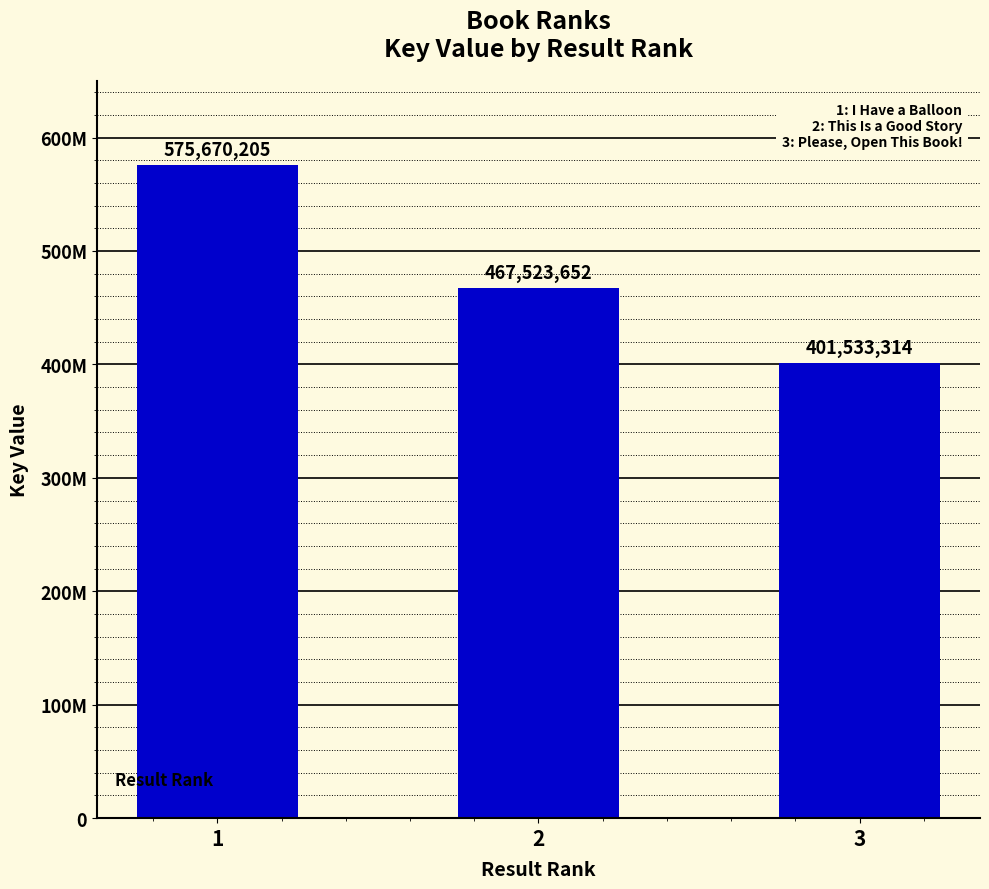

At which label does the data first exceed 467523652?

1